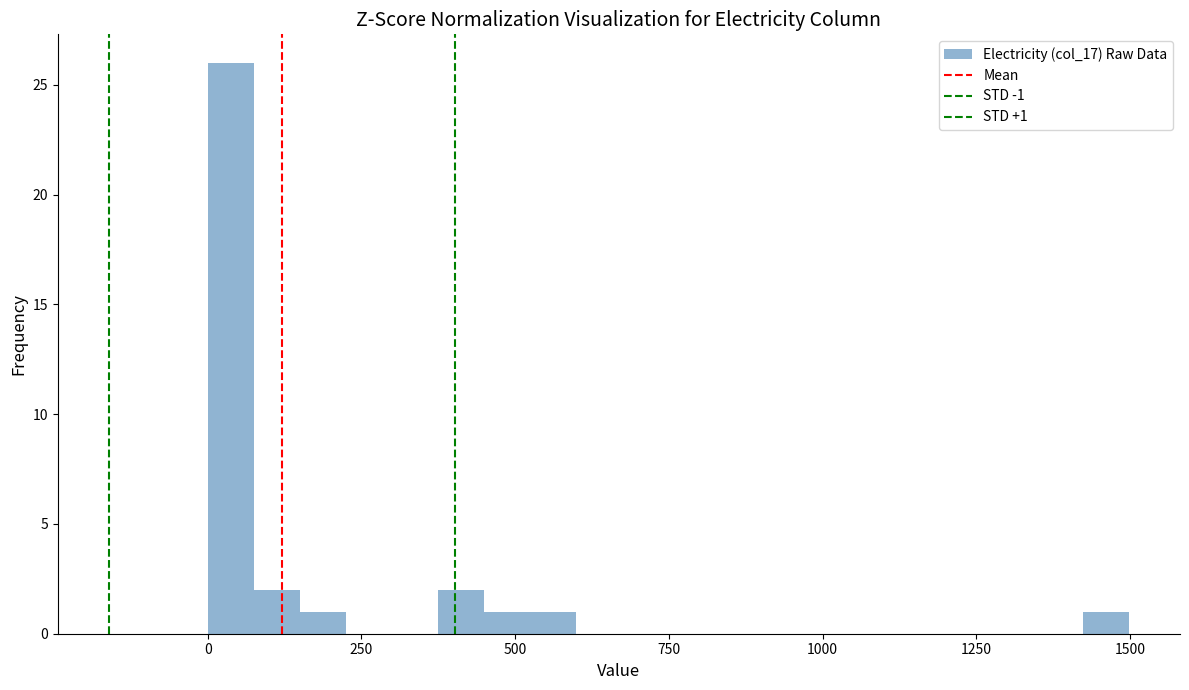

Around what value on the x-axis is the tallest bar? Give the approximate position of its centre, as read against the axis.

50